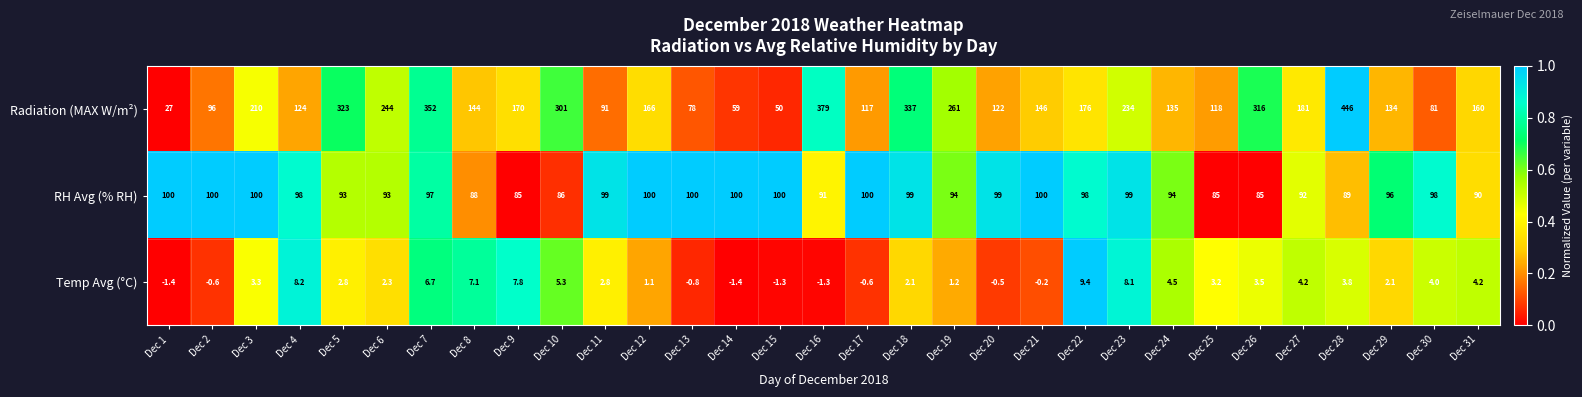

Which series has the widest spread of values?

Radiation (MAX W/m²)